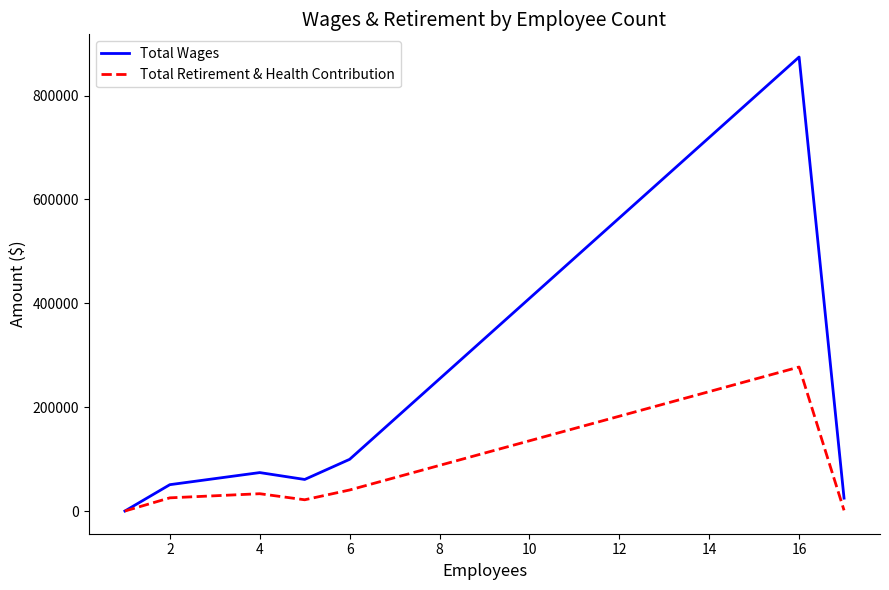

In Total Retirement & Health Contribution, how many points are lower than both neighbors (excluding endpoints)?

1